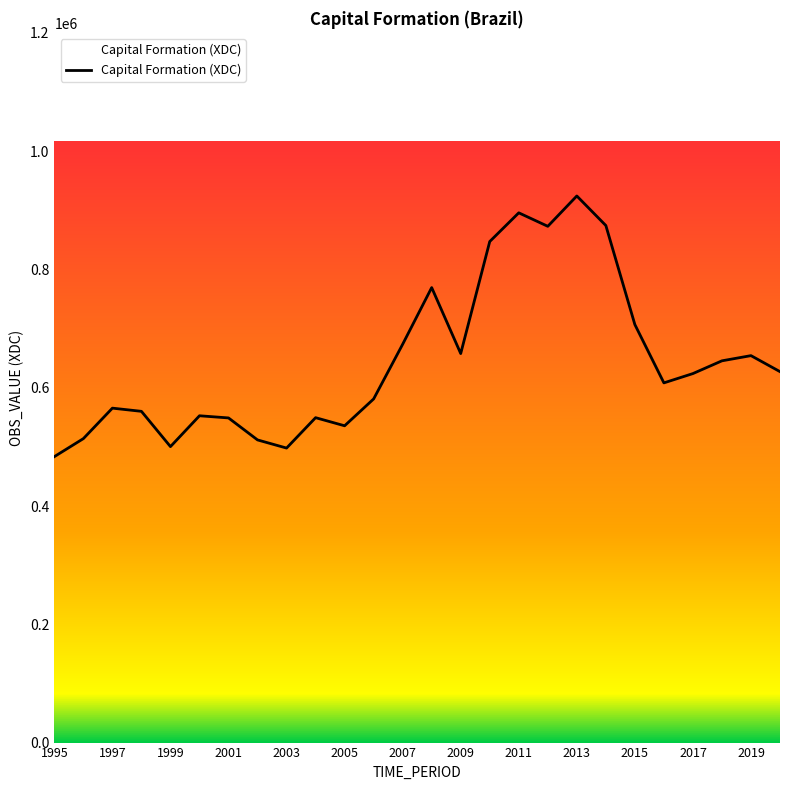

What is the difference between the maximum and minimum values?

440729